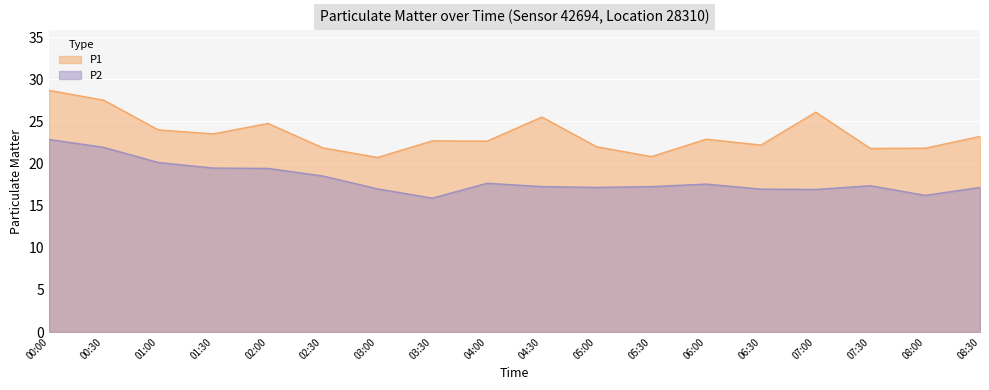

How many lines are shown in the chart?

2